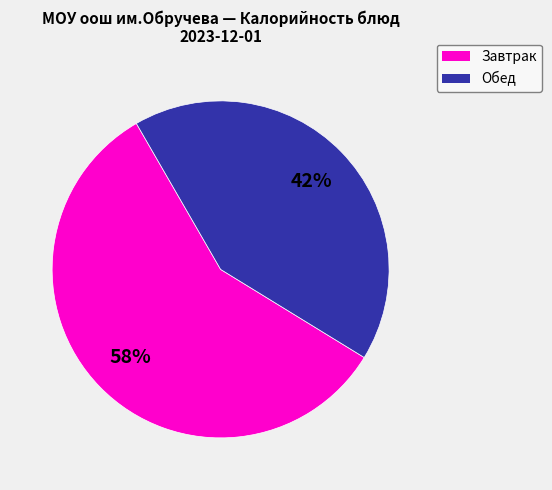

To the nearest percent, what is the difference between the largest and smallest slice percentages?

16%